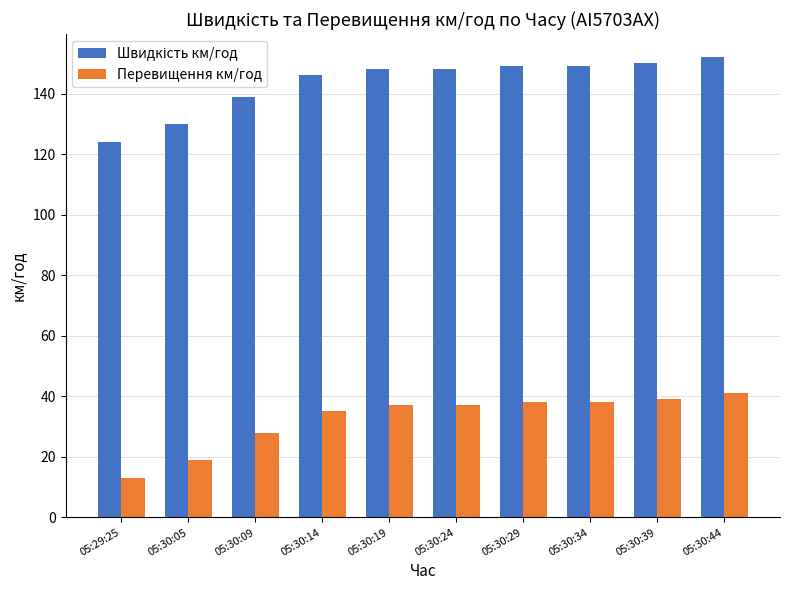

How many data points does each series have?

10